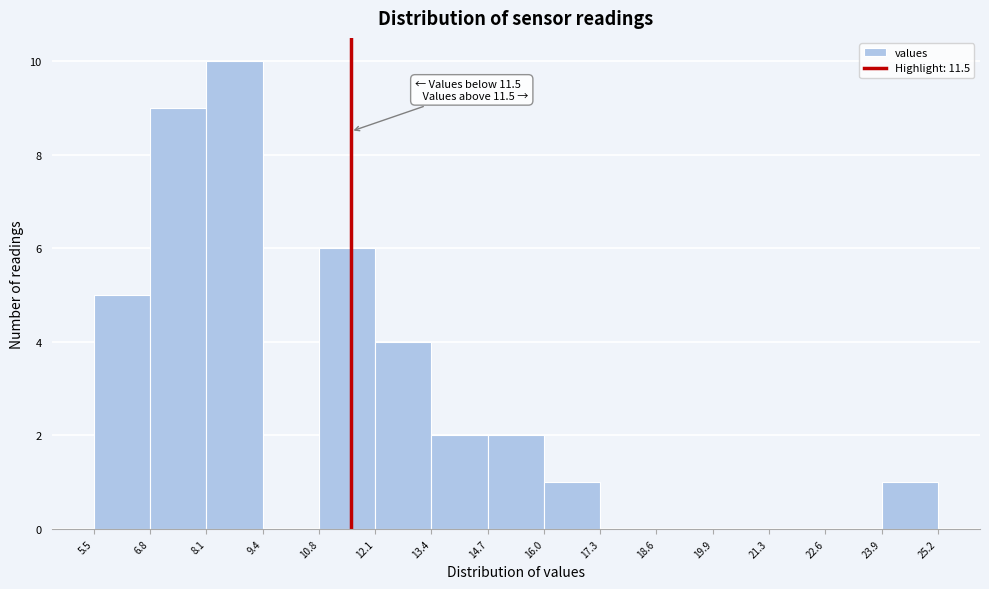

Which range on the x-axis has the tallest bar?

8.1 to 9.4